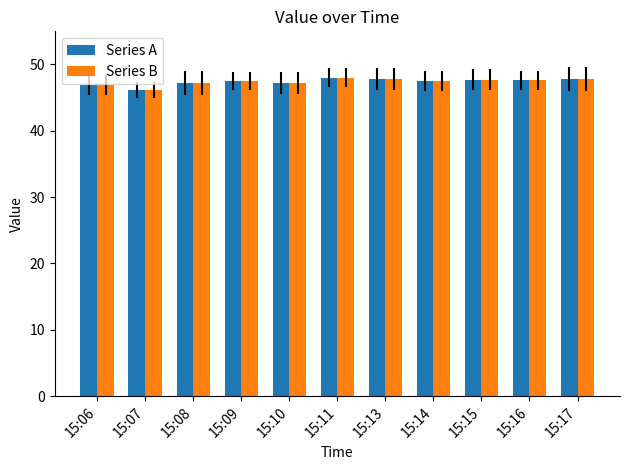

What is the value of the Series B bar at the 4th from the left?

47.5